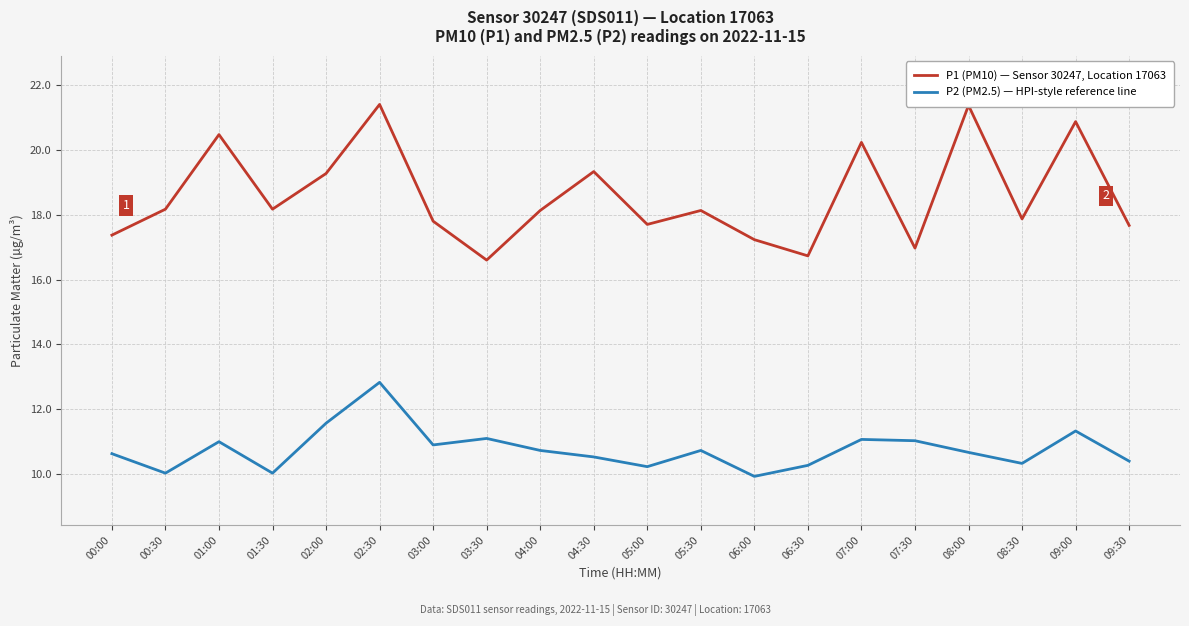

What is the difference between the second highest and minimum values in the P1 (PM10) — Sensor 30247, Location 17063 series?

4.8